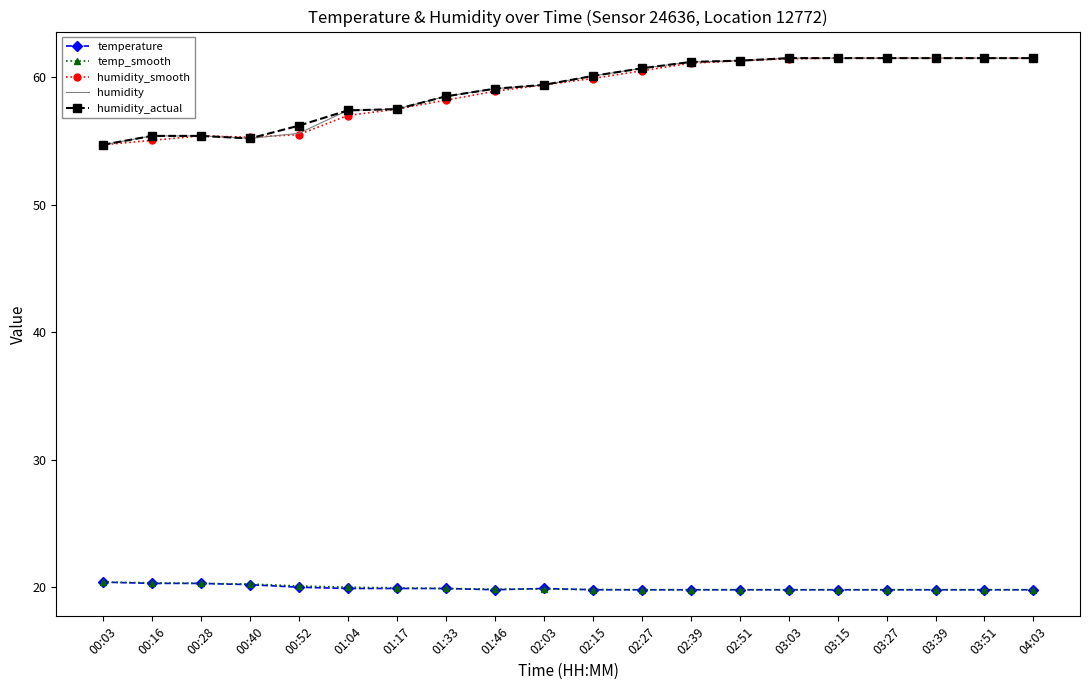

What is the approximate value of humidity at 02:03?

59.4